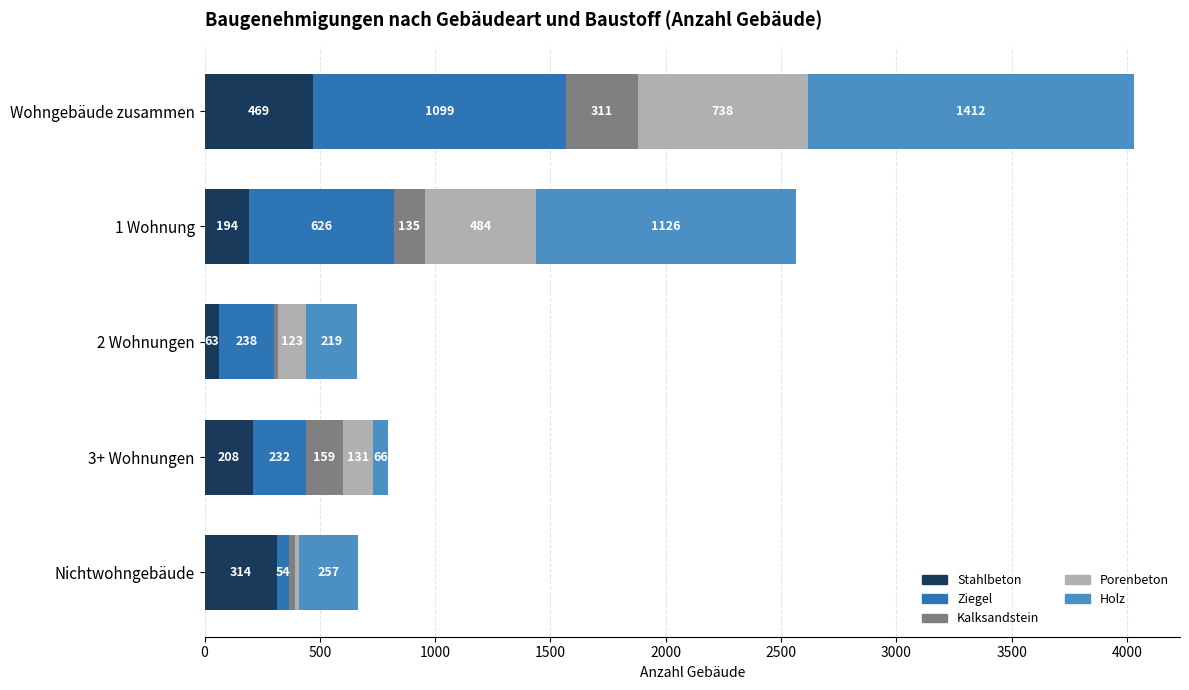

What is the sum of all Stahlbeton values?

1248